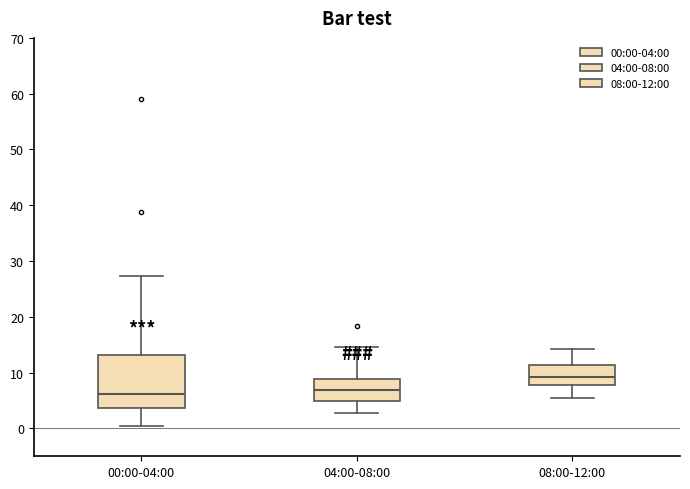

Which box's median line is the highest?

08:00-12:00